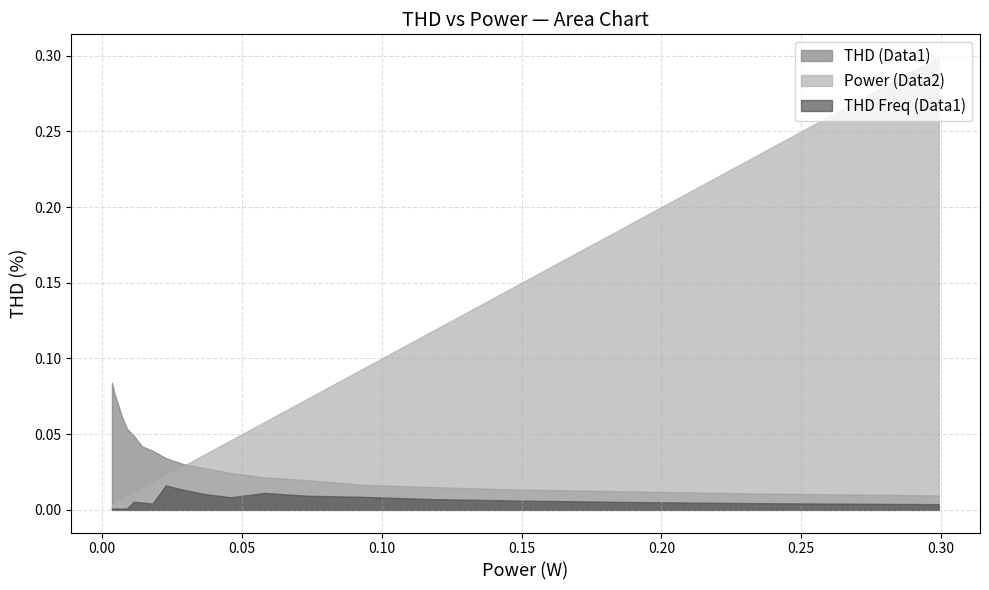

Between 1 and 15, which series saw the biggest shift?

Power (Data2)